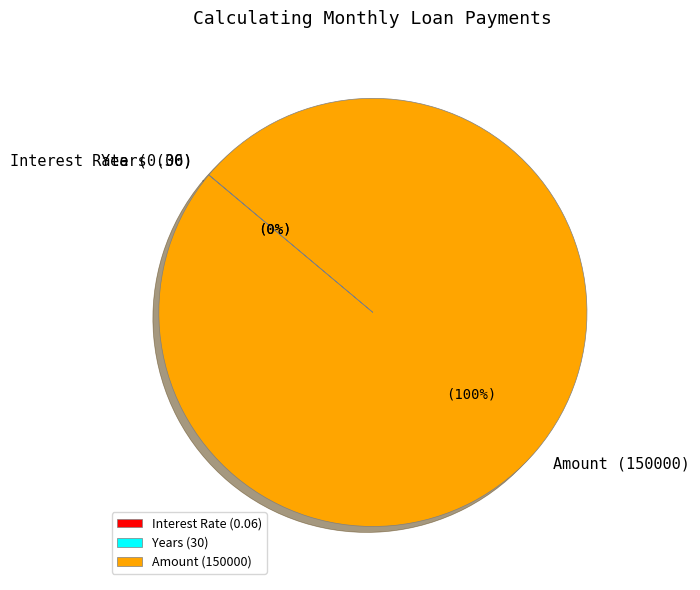

Does any single category account for the majority?

Yes